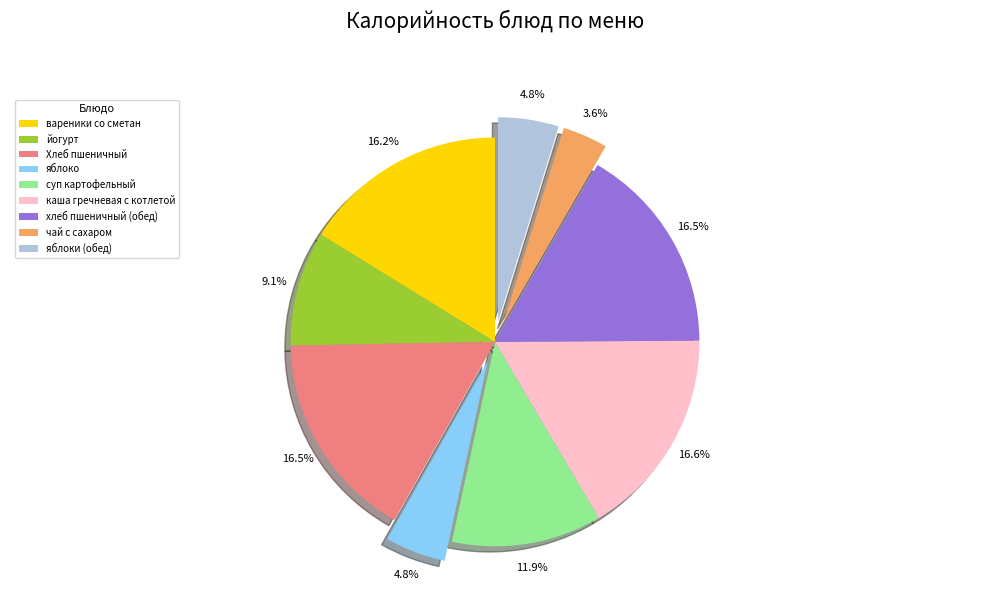

To the nearest percent, what is the difference between the largest and smallest slice percentages?

13%